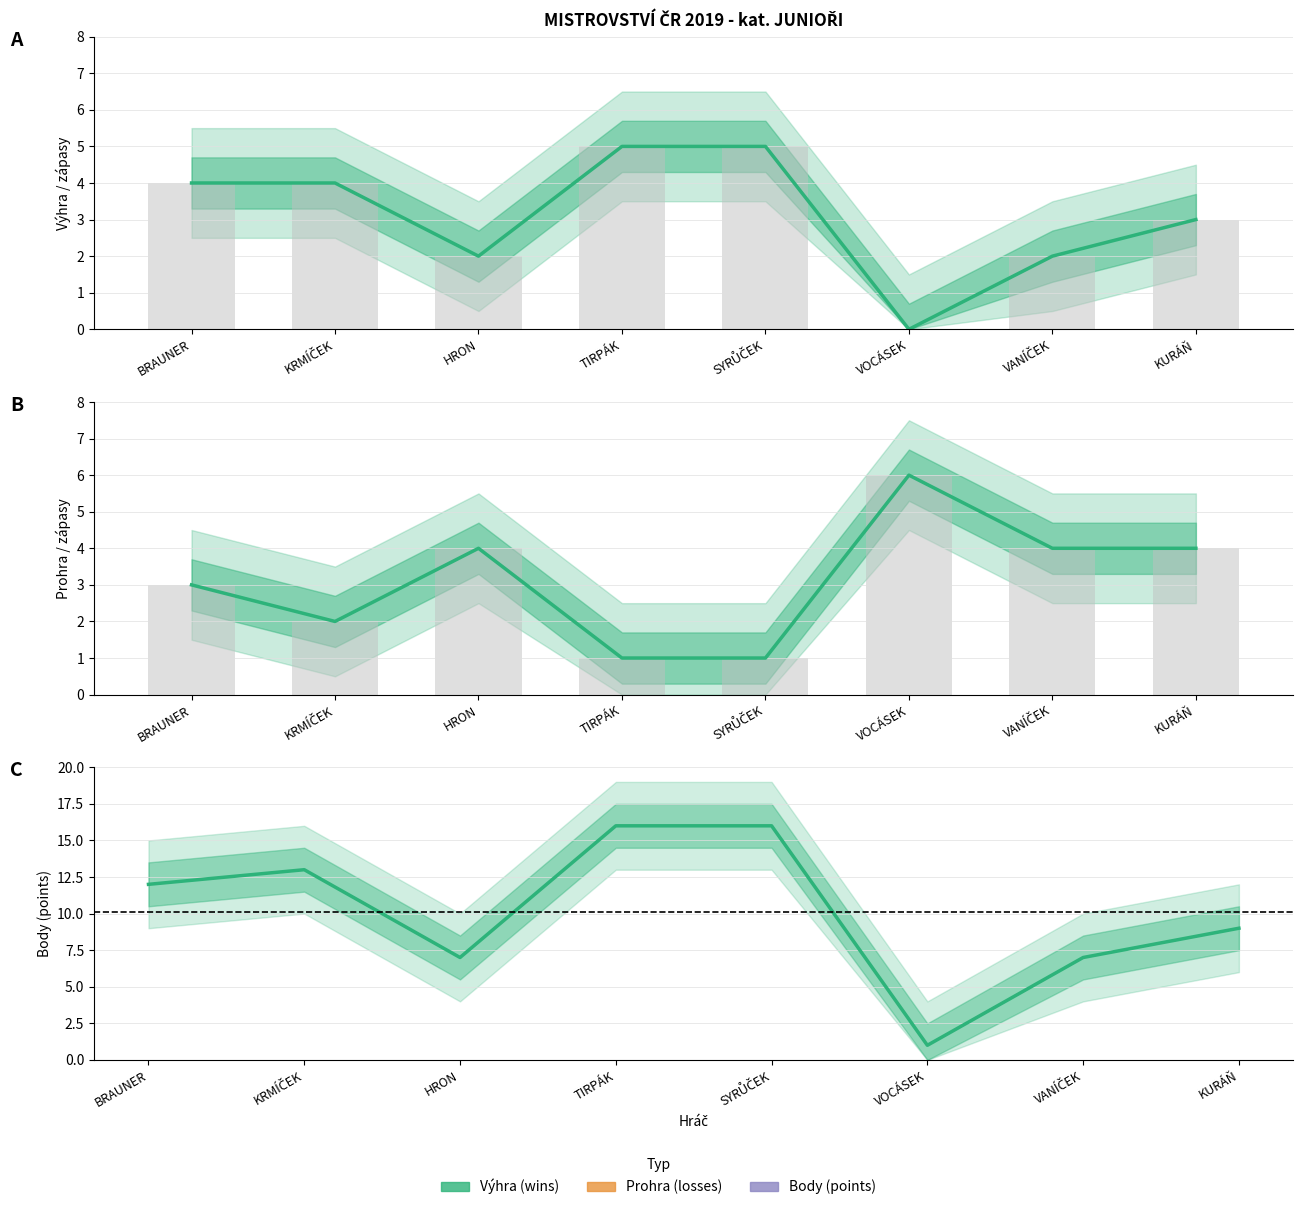

Read the Body (points) value at SYRŮČEK.

16